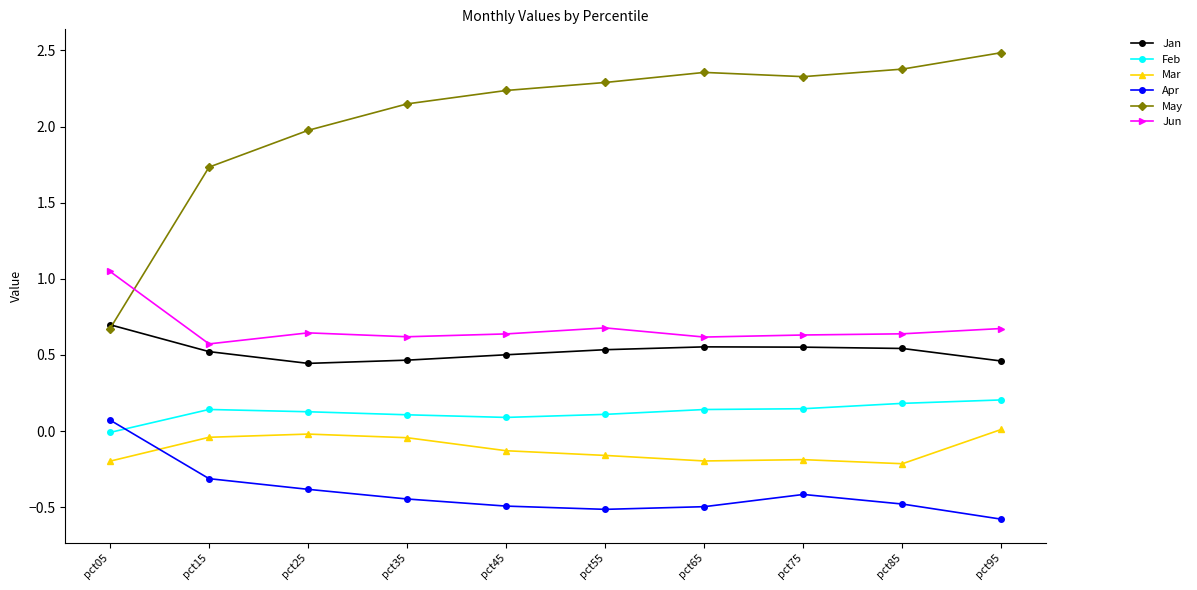

True or false: Jan has a value of 0.6 at pct25.

False